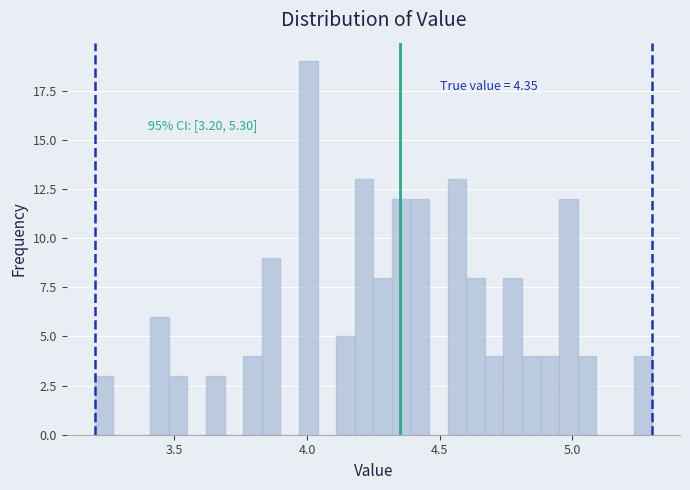

Around what value on the x-axis is the tallest bar? Give the approximate position of its centre, as read against the axis.

4.00